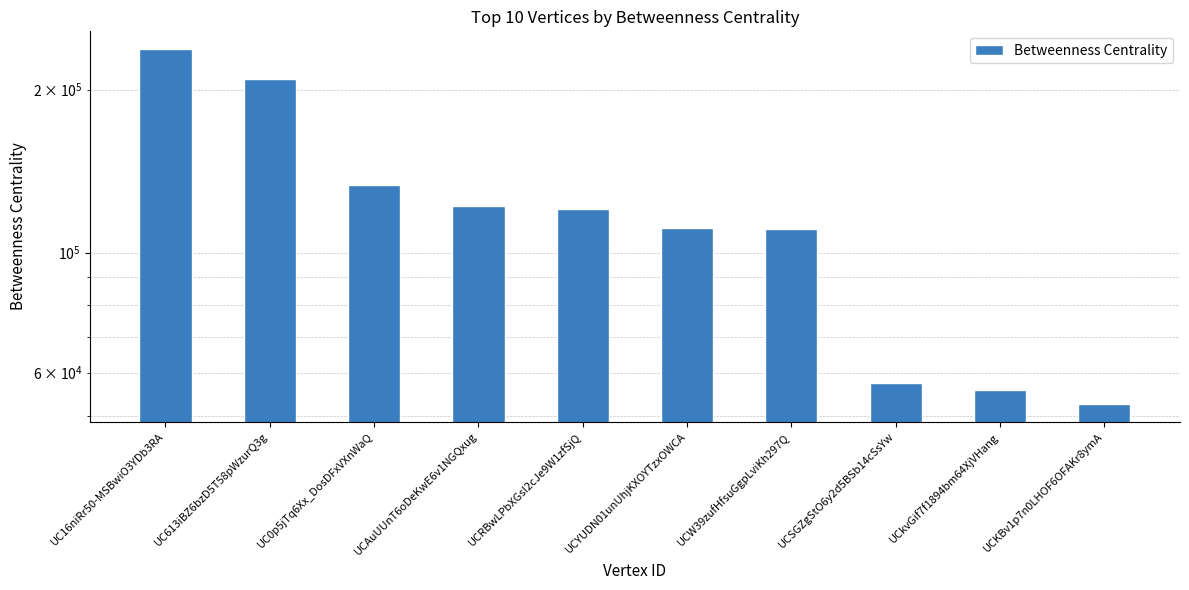

Approximately how many times larger is the value at UC613iBZ6bzD5T58pWzurQ3g compared to UCkvGif7f1894bm64XjVHang?

3.8